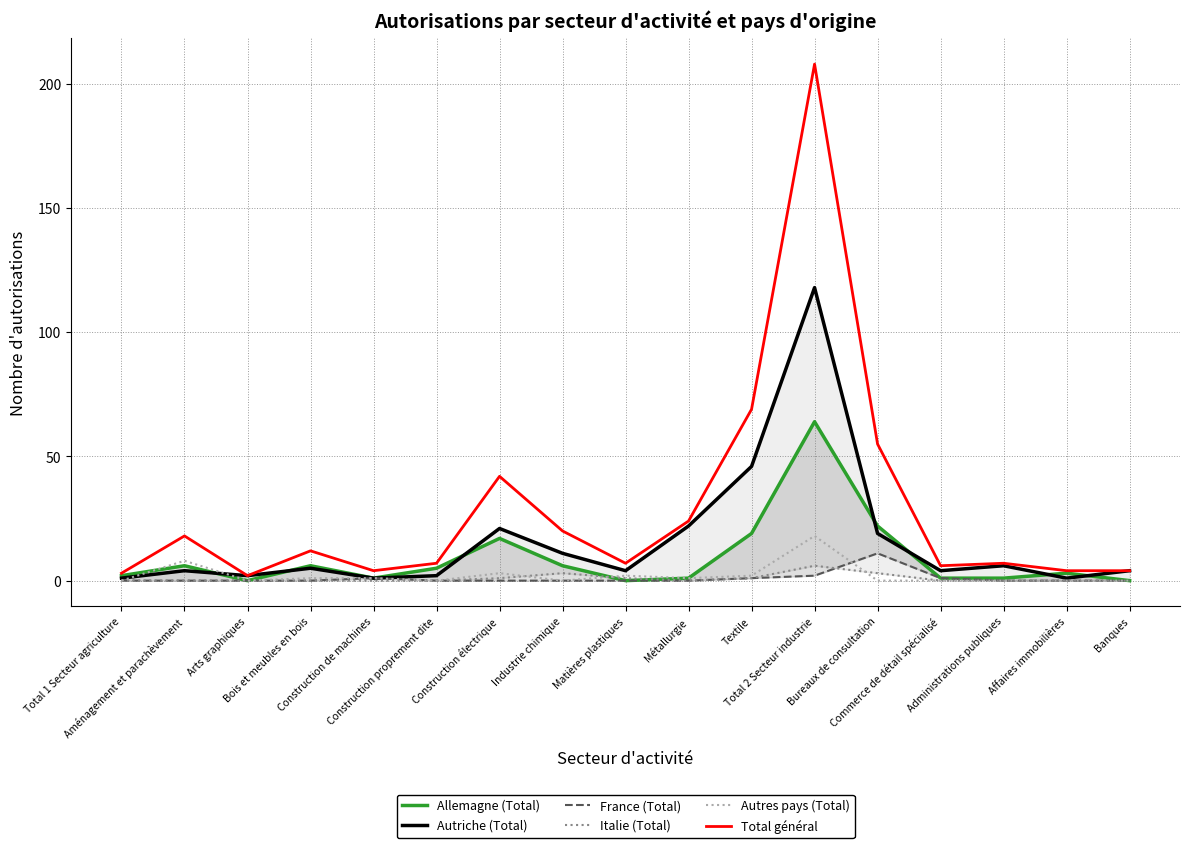

What is the difference between the maximum and second lowest values in the Allemagne (Total) series?

64